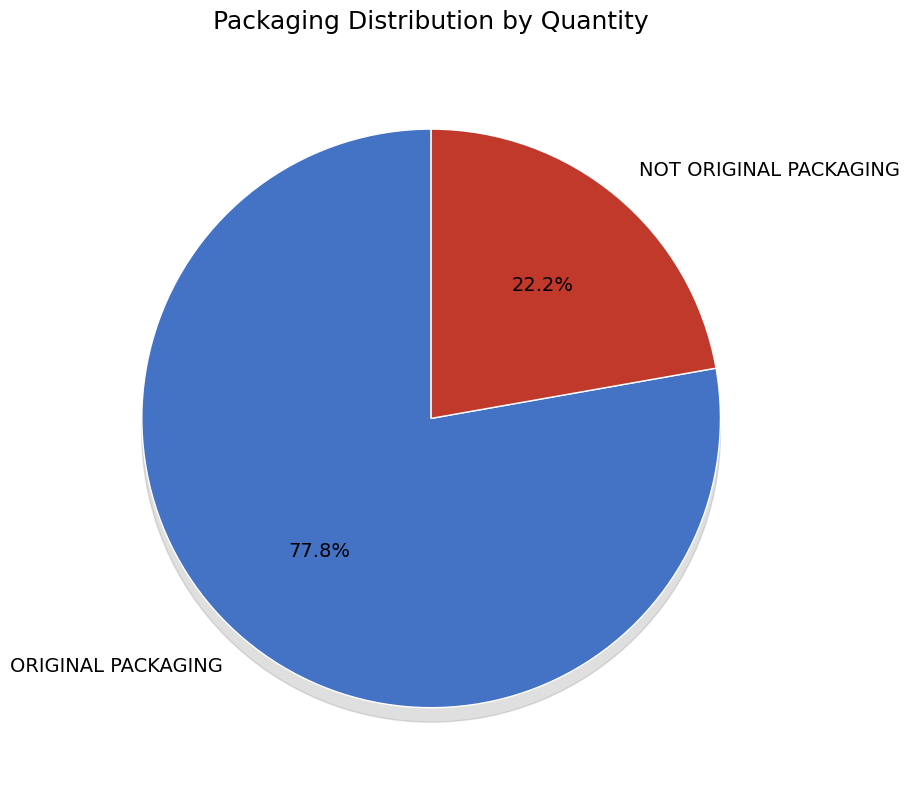

Which slice is the smallest?

NOT ORIGINAL PACKAGING